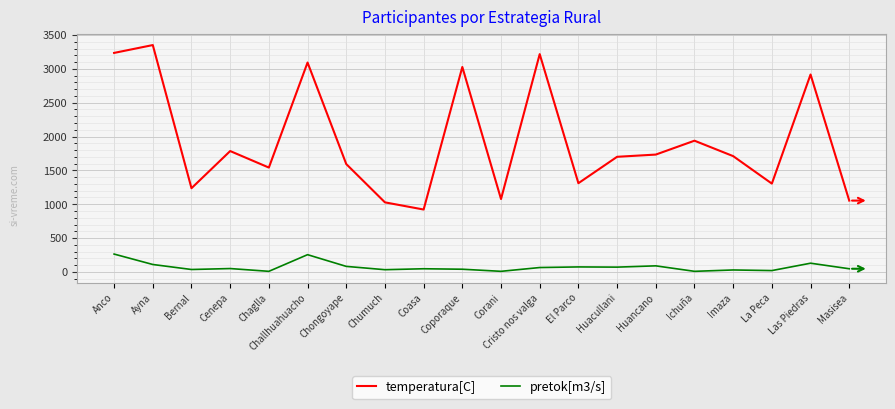

In pretok[m3/s], how many points are lower than both neighbors (excluding endpoints)?

7